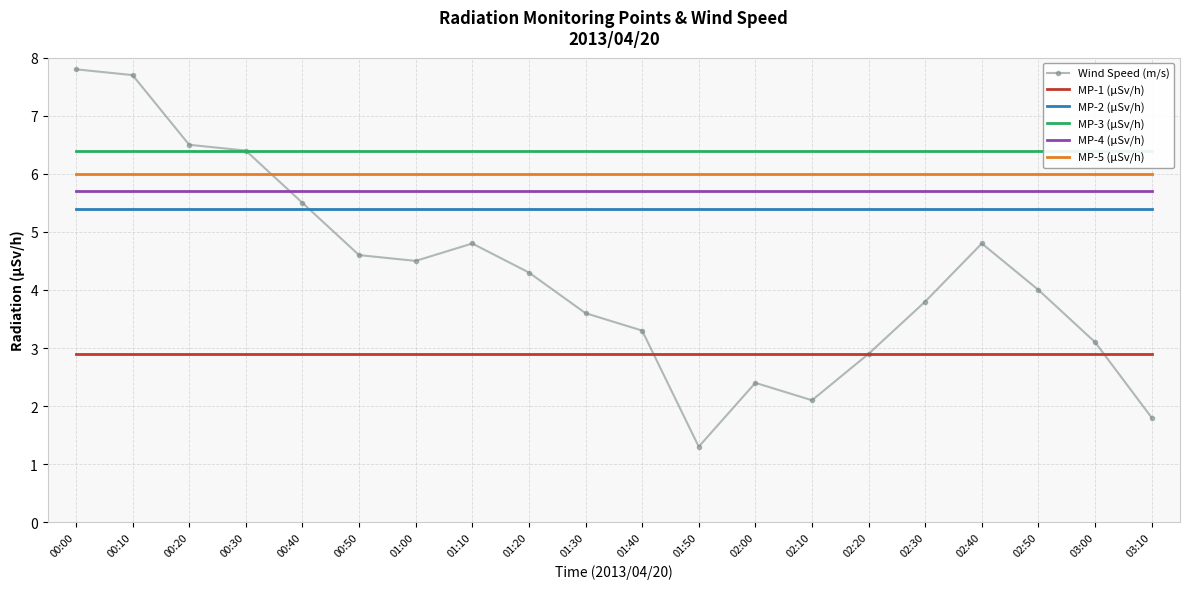

Is it true that MP-1 (μSv/h) equals 4.1 at 01:00?

False